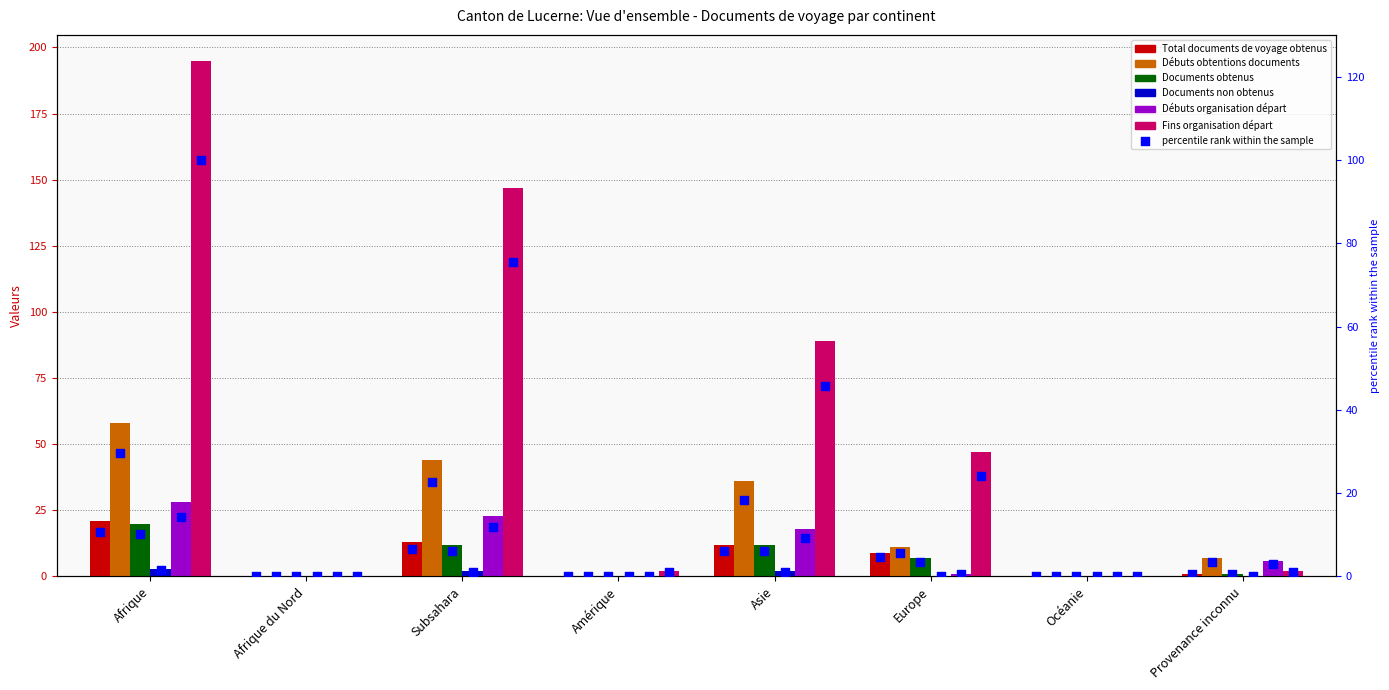

What are all the series names shown in the legend?

Total documents de voyage obtenus, Débuts obtentions documents, Documents obtenus, Documents non obtenus, Débuts organisation départ, Fins organisation départ